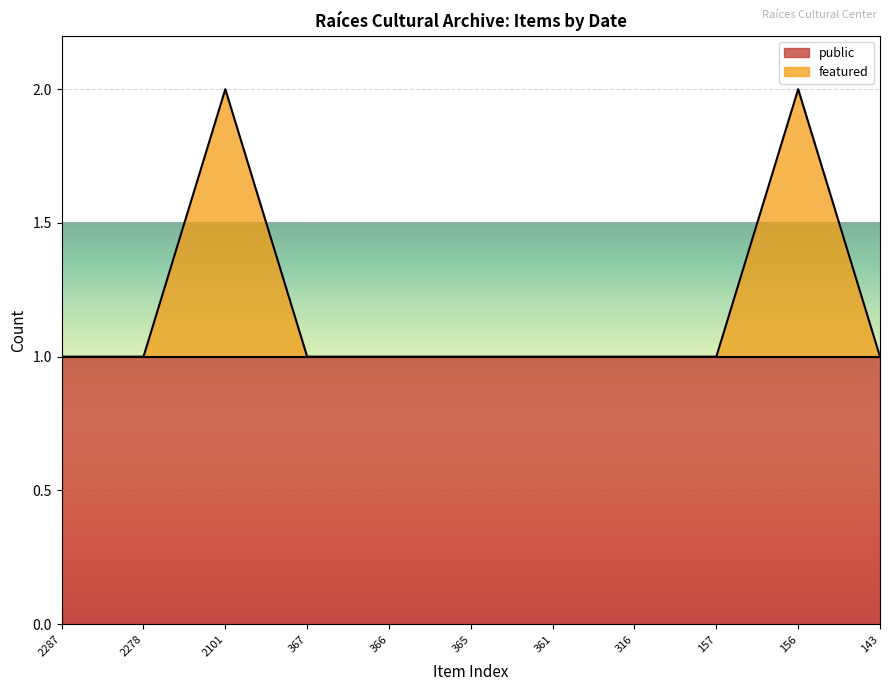

True or false: public has a value of 1 at 361.

True